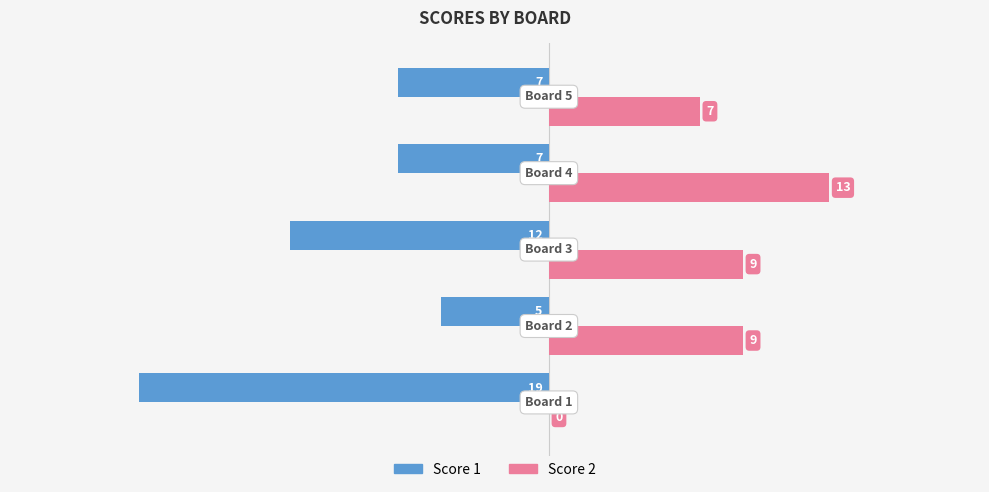

What is the maximum value shown in the chart?

13